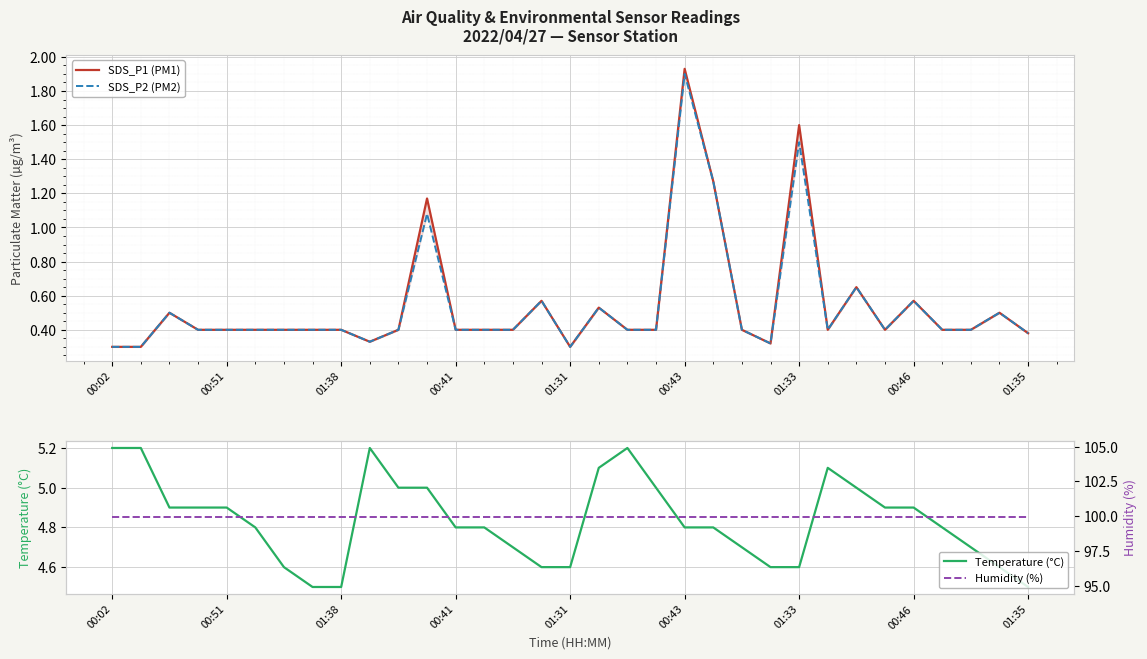

What is the maximum value for Temperature (°C)?

5.2